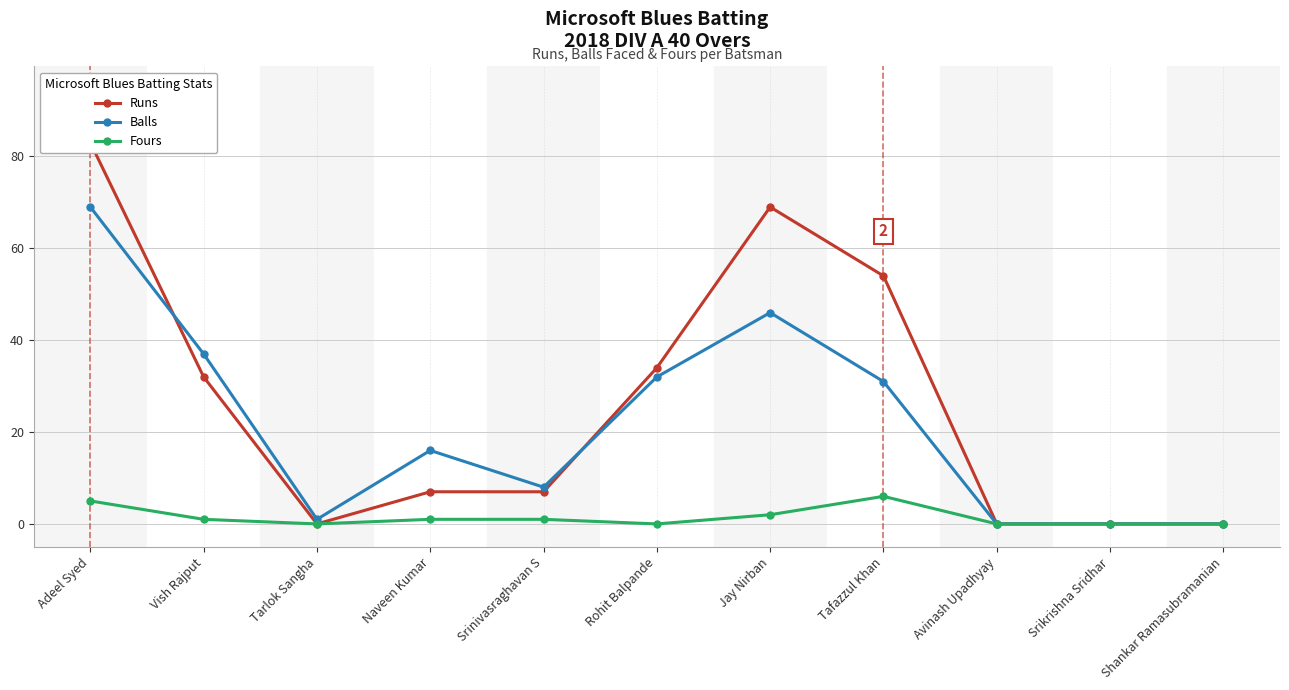

Rank the series by their average value, from lowest to highest.

Fours, Balls, Runs